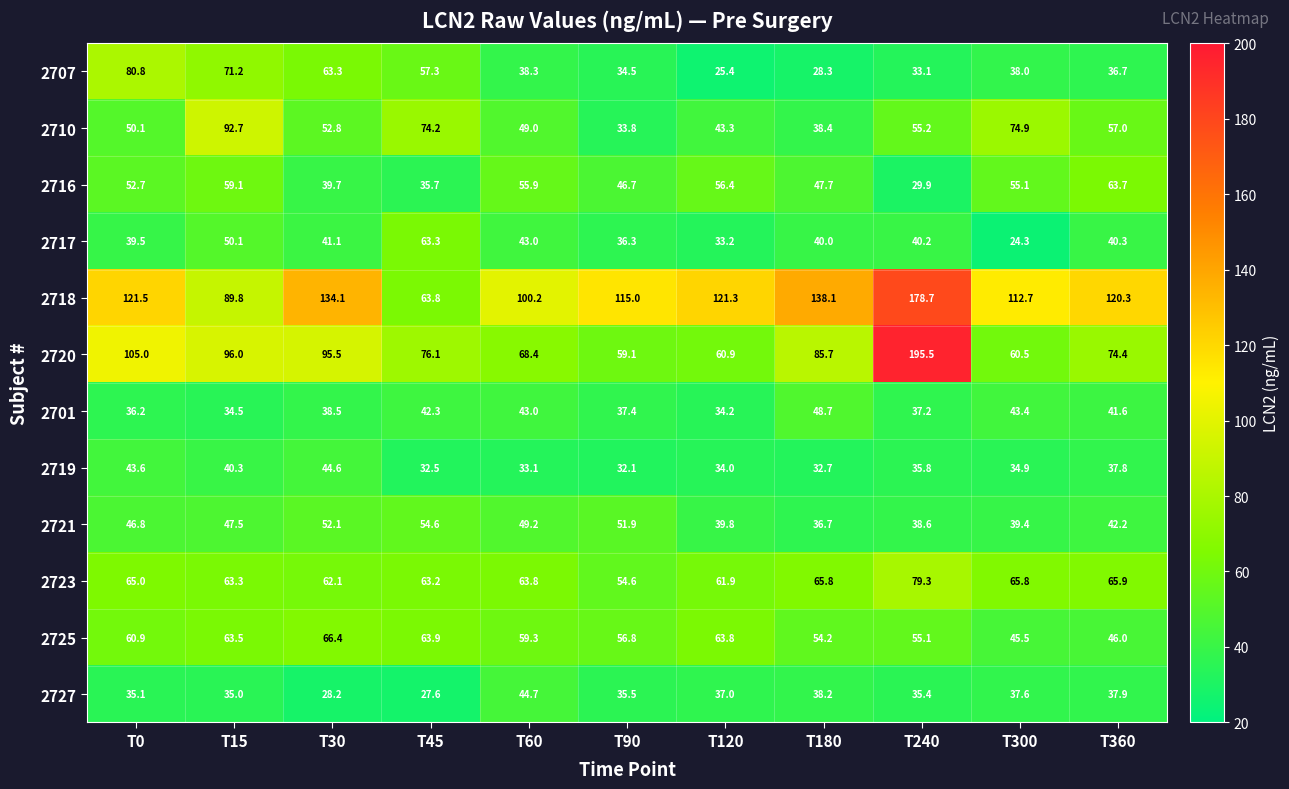

At T0, list the series in order from largest to smallest.

2718, 2720, 2707, 2723, 2725, 2716, 2710, 2721, 2719, 2717, 2701, 2727